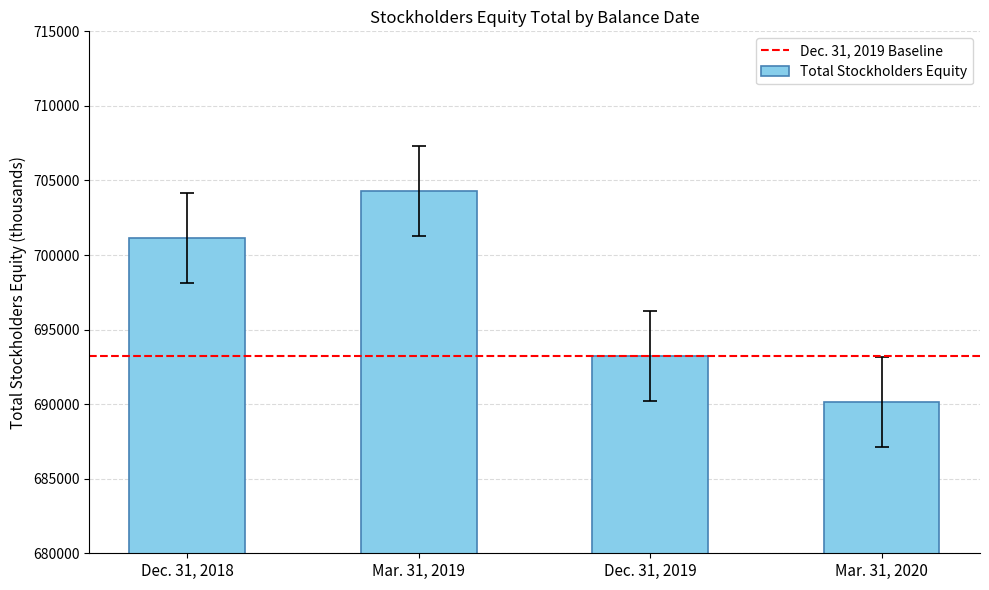

At which label is the value closest to 697228?

Dec. 31, 2018